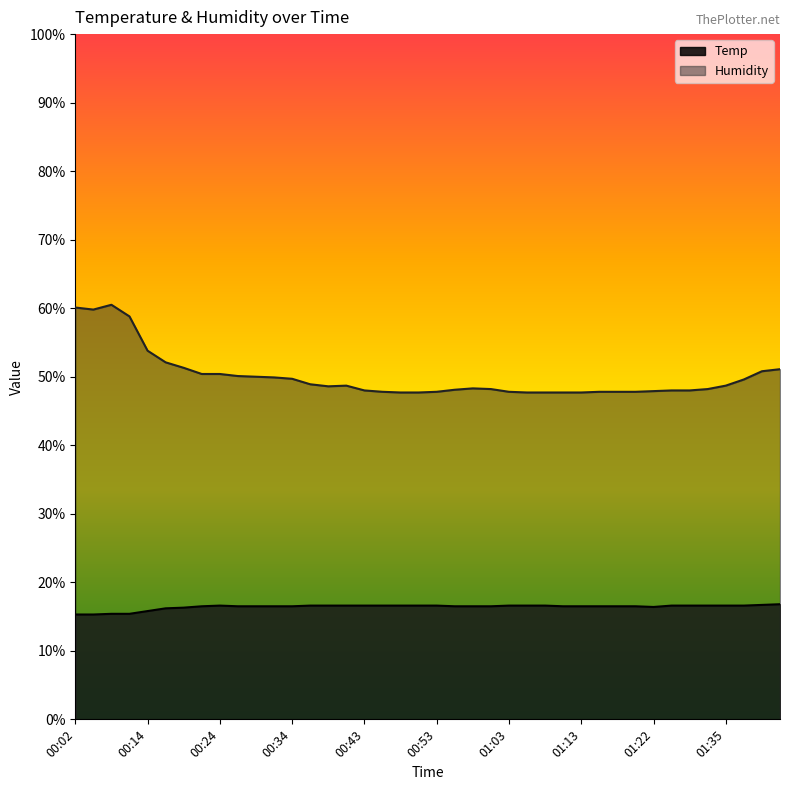

At which category does Humidity reach its first local peak?

00:06